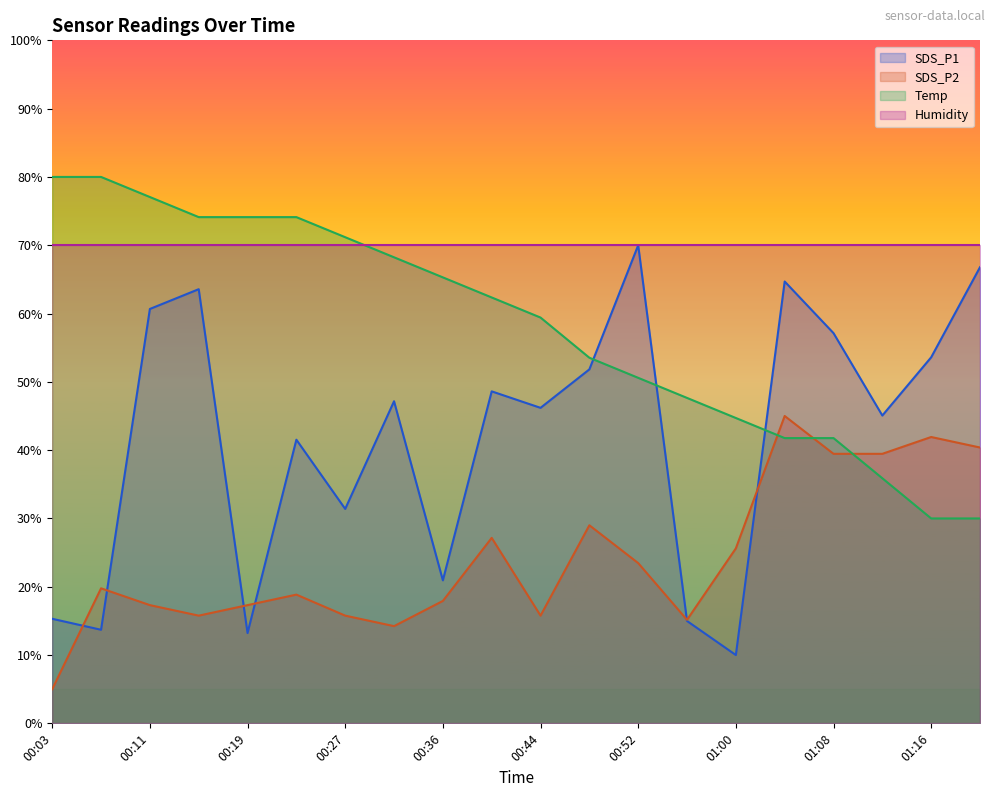

At which label does Temp reach its peak?

00:03